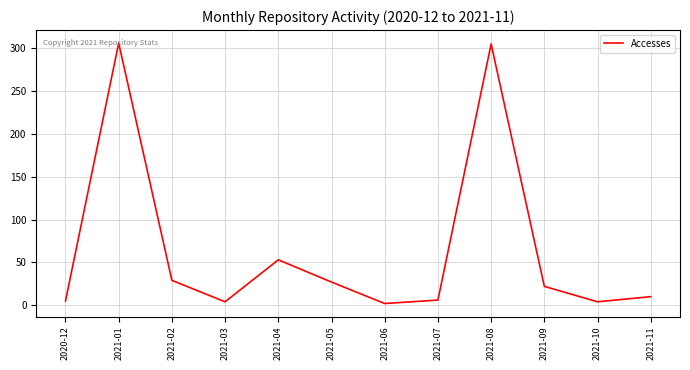

How many interior local valleys (lower than both neighbors) does the data have?

3